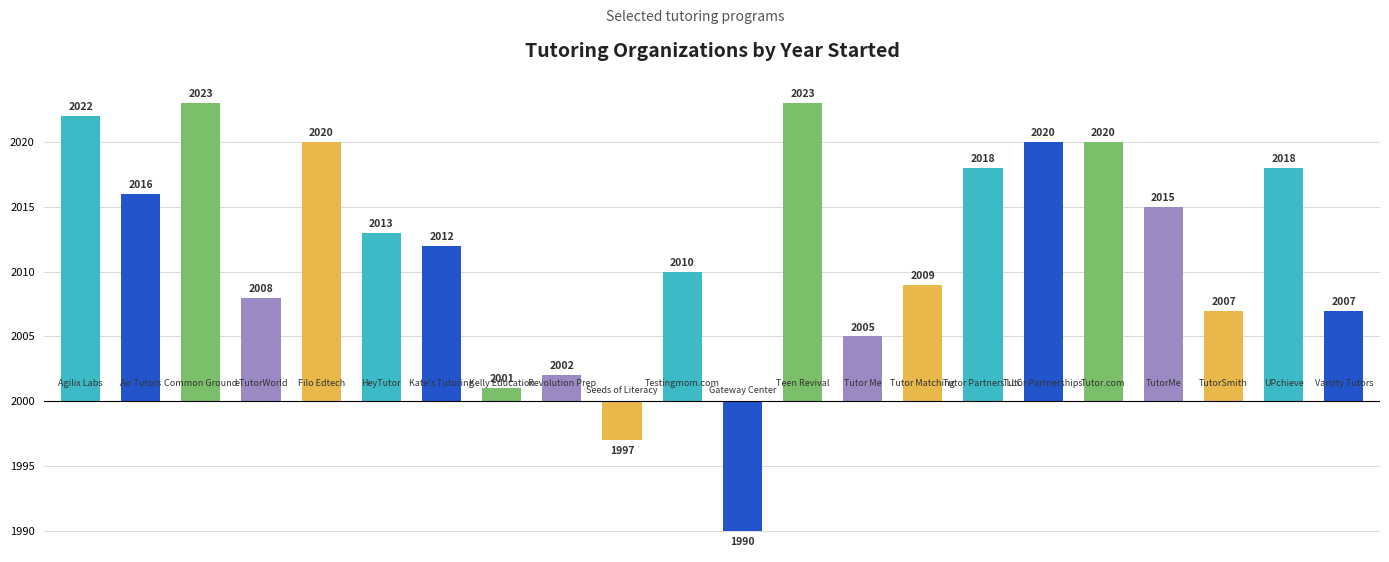

Does the chart contain stacked bars?

No